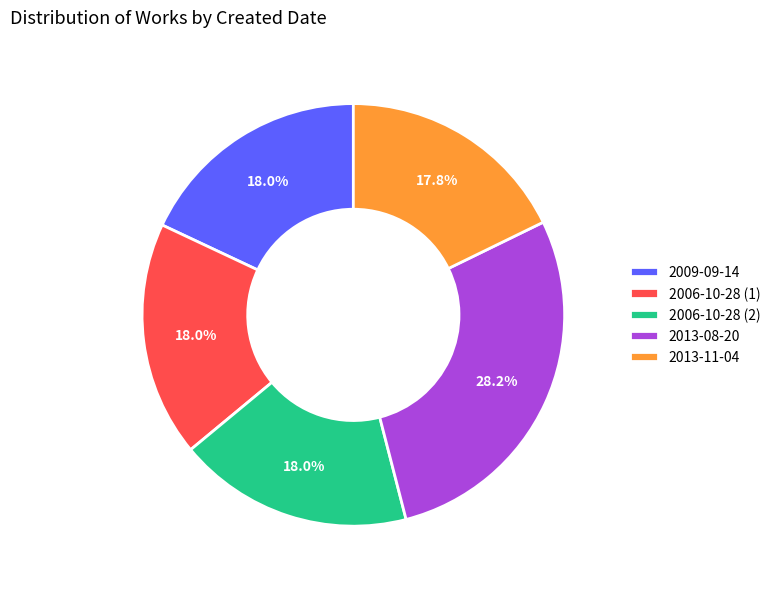

To the nearest percent, what is the average slice percentage?

20%